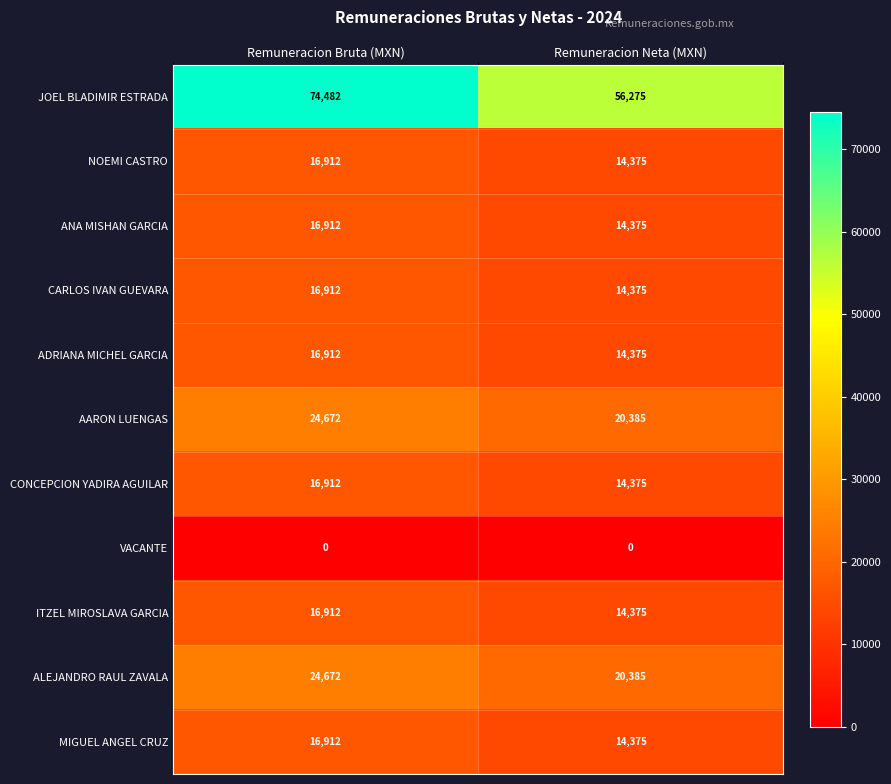

Between Remuneracion Bruta (MXN) and Remuneracion Neta (MXN), which series saw the biggest shift?

JOEL BLADIMIR ESTRADA